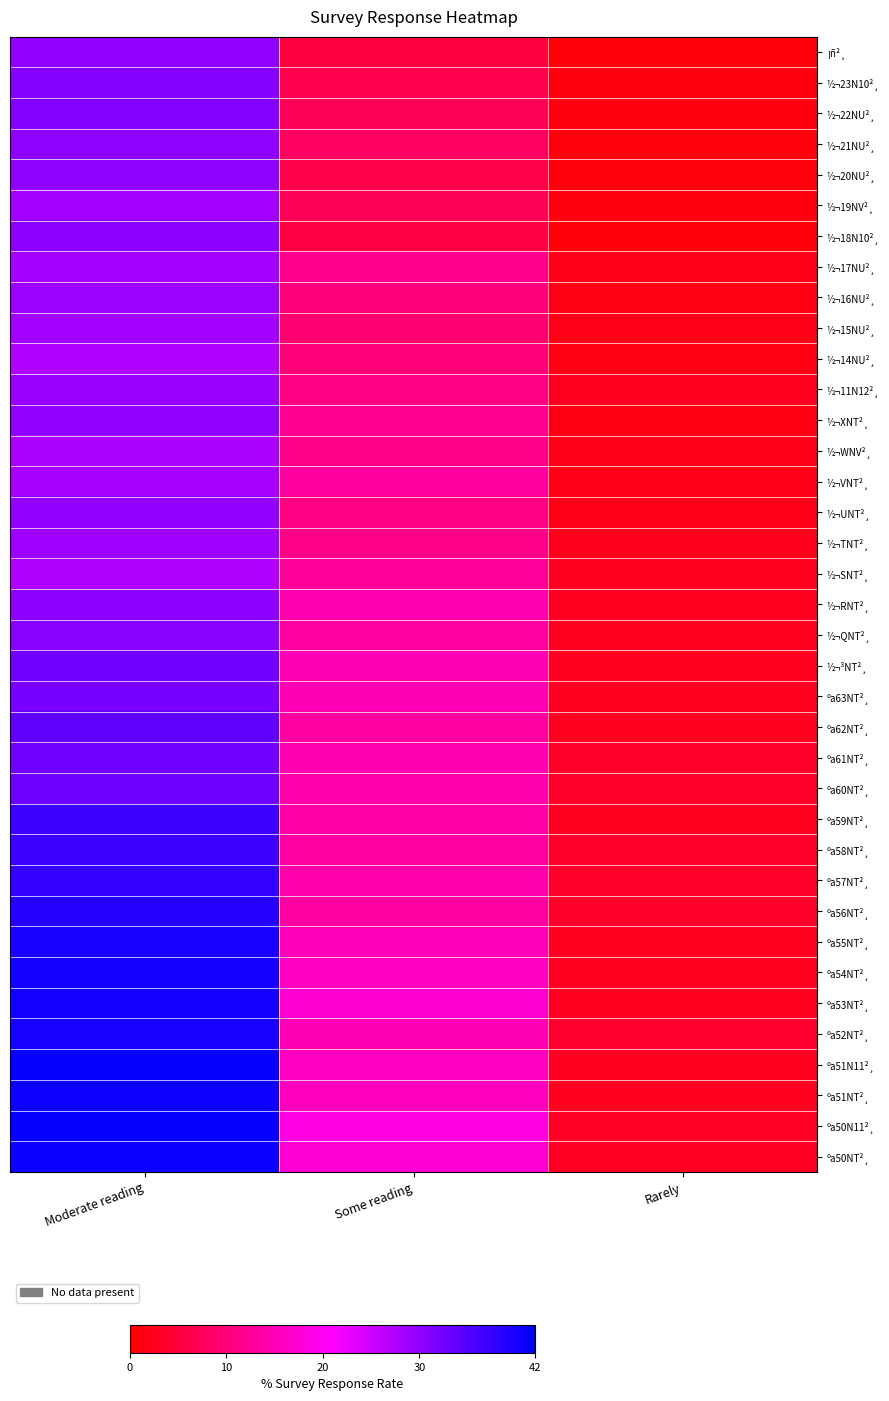

Between Rarely and Moderate reading, which is larger?

Moderate reading